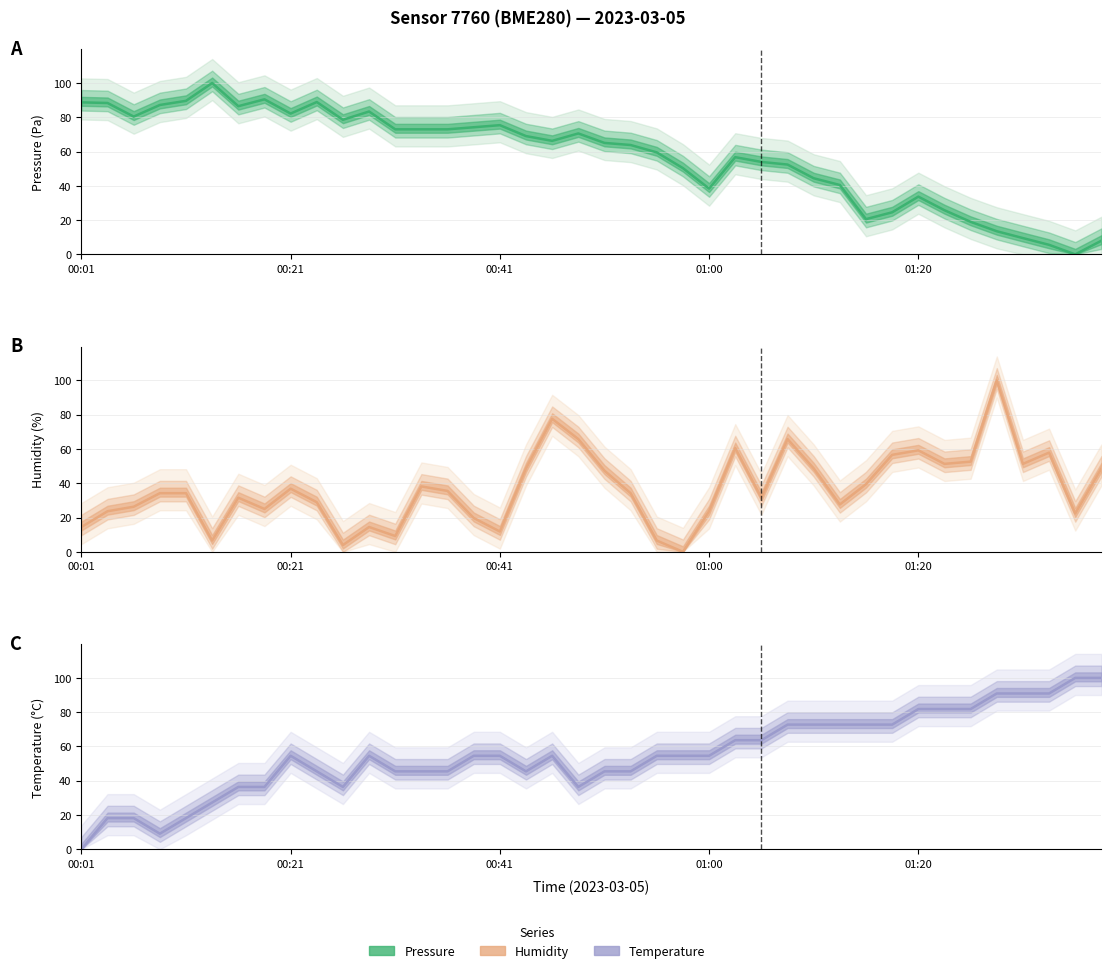

Which series has the widest spread of values?

pressure